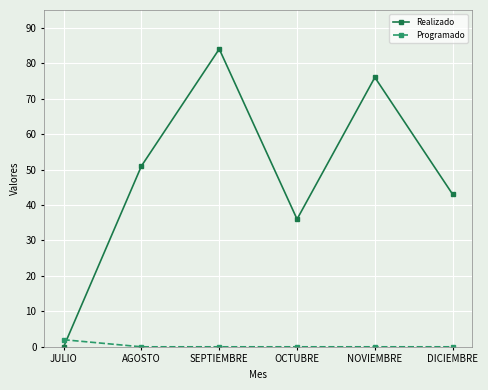

Which series has the widest spread of values?

Realizado